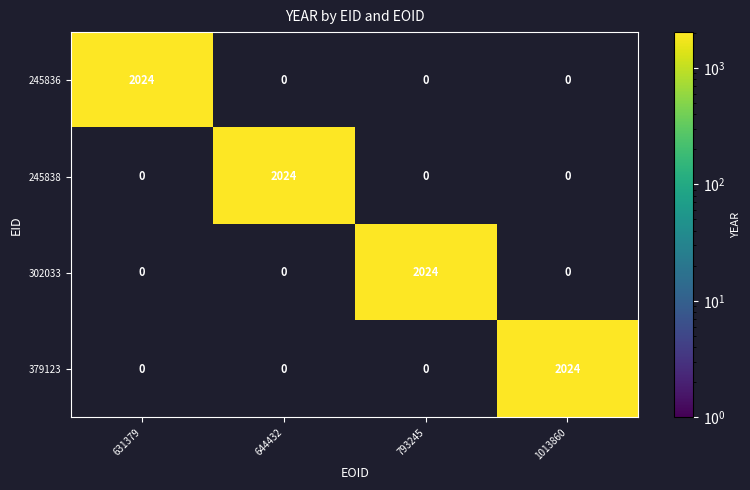

Reading left to right, list all the values displayed in this chart.

245836: 2024	0	0	0
245838: 0	2024	0	0
302033: 0	0	2024	0
379123: 0	0	0	2024